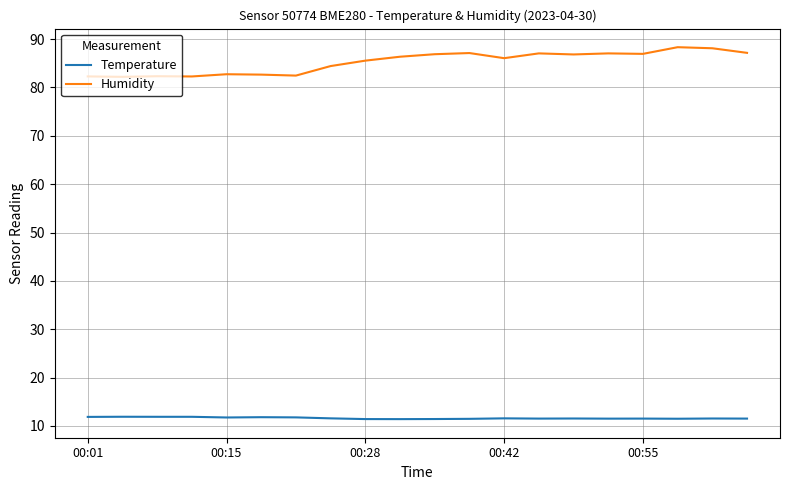

What is the smallest value displayed?

11.4